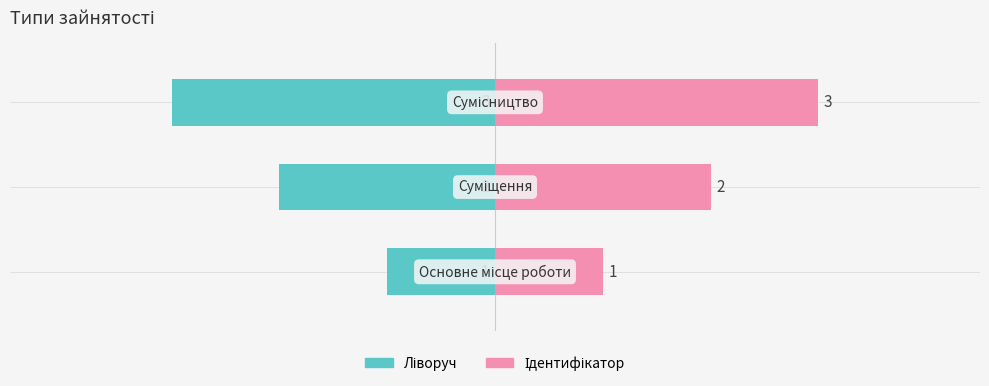

What is the value of the Ідентифікатор bar at the 3rd from the left?

3